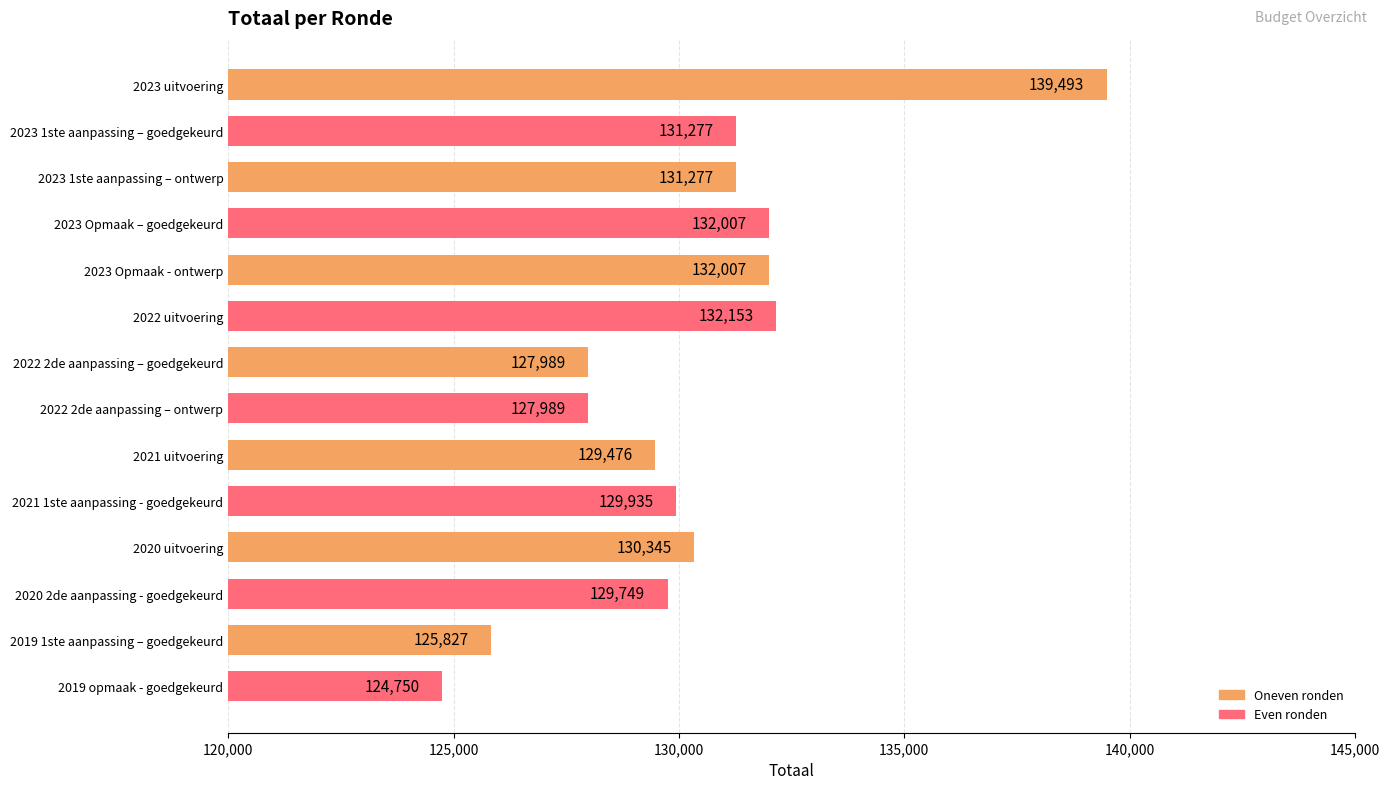

Approximately how many times larger is the value at 2023 uitvoering compared to 2023 Opmaak - ontwerp?

1.1